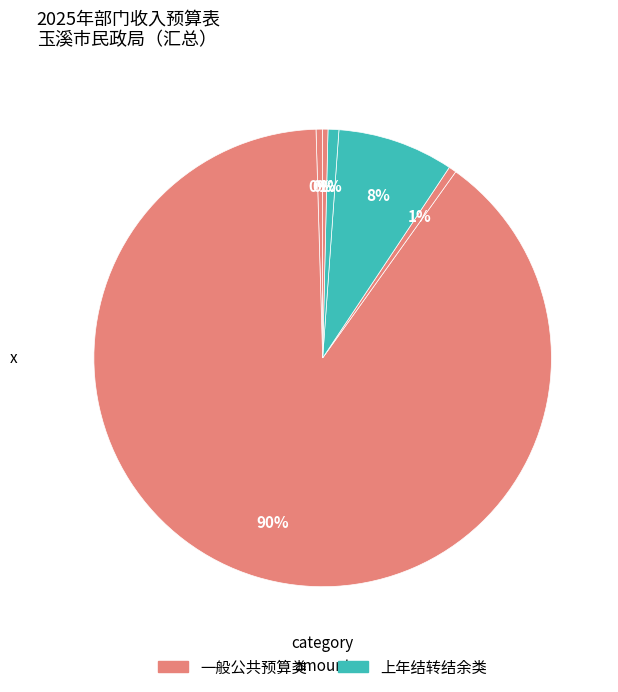

How many slices are in this pie chart?

6